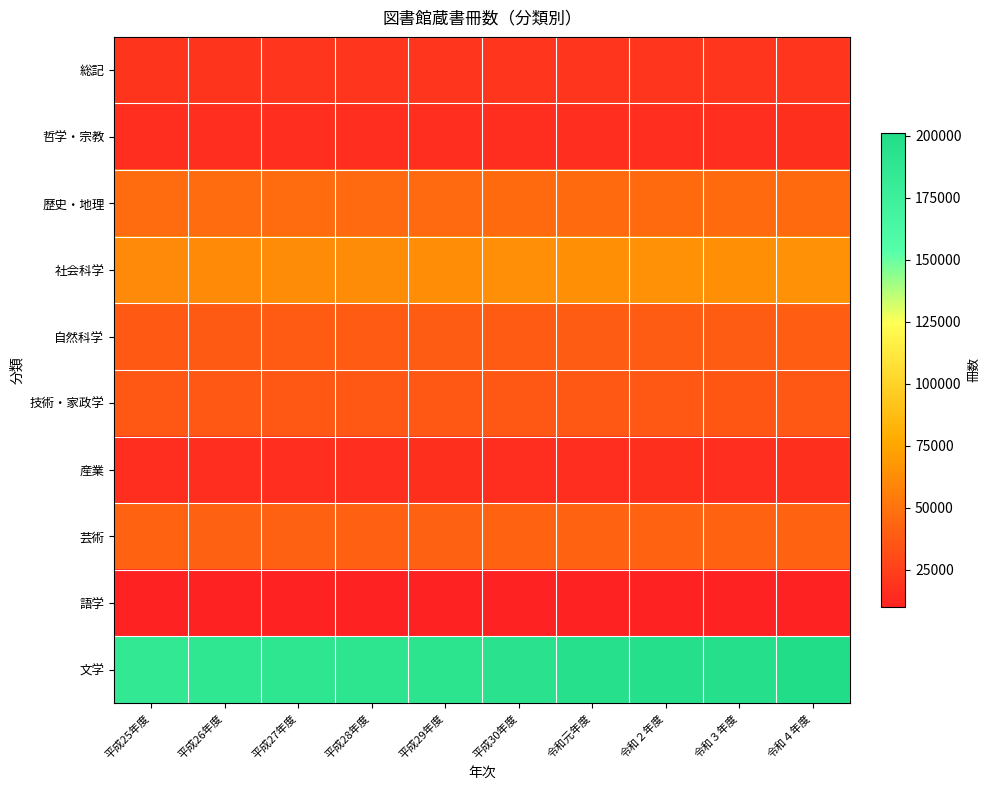

What is the total value across all series at 平成28年度?

473937